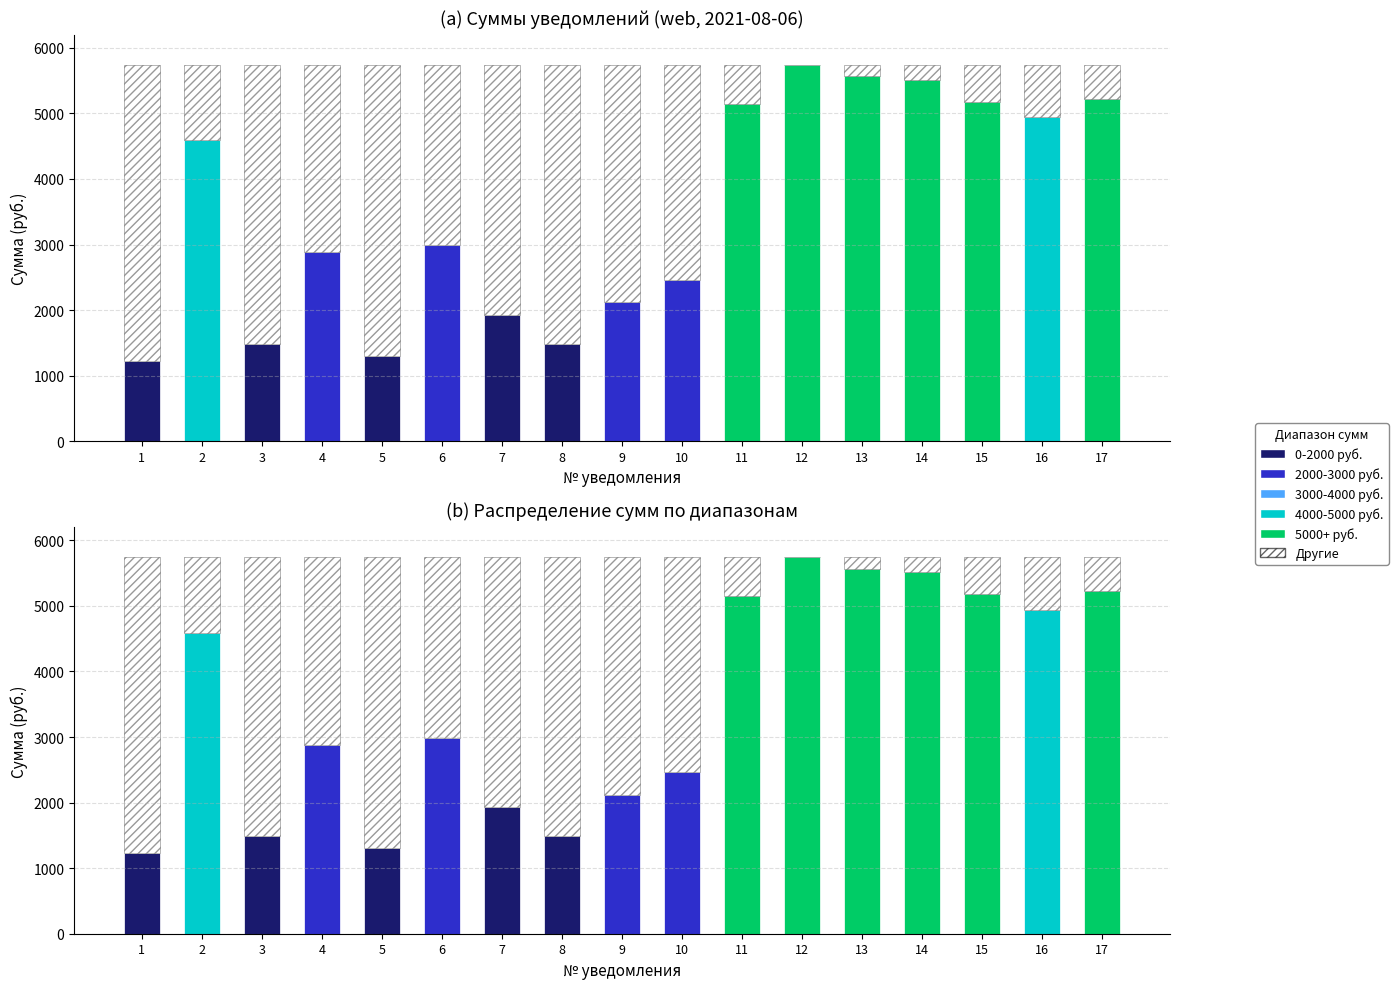

Rank the series at 3 from lowest to highest value.

2000-3000 руб., 3000-4000 руб., 4000-5000 руб., 5000+ руб., 0-2000 руб., Другие (< порога)